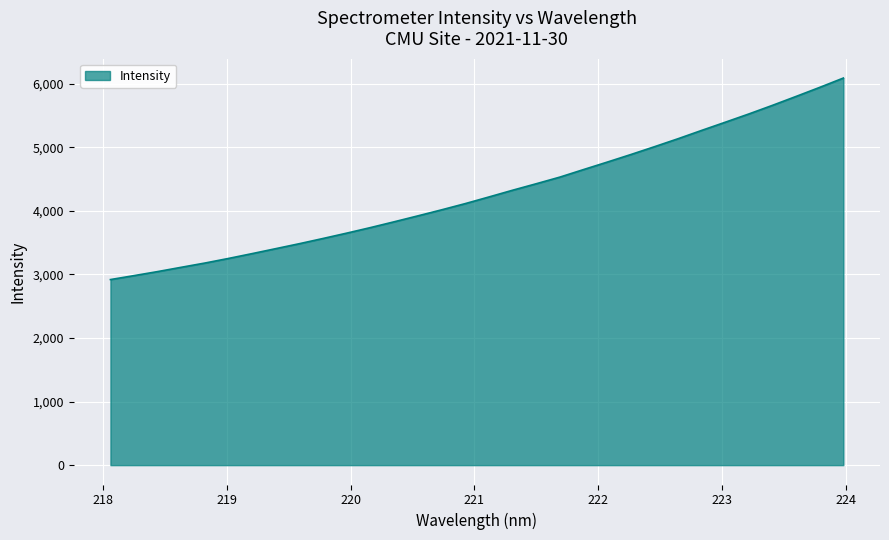

How many values are below 4218?

16